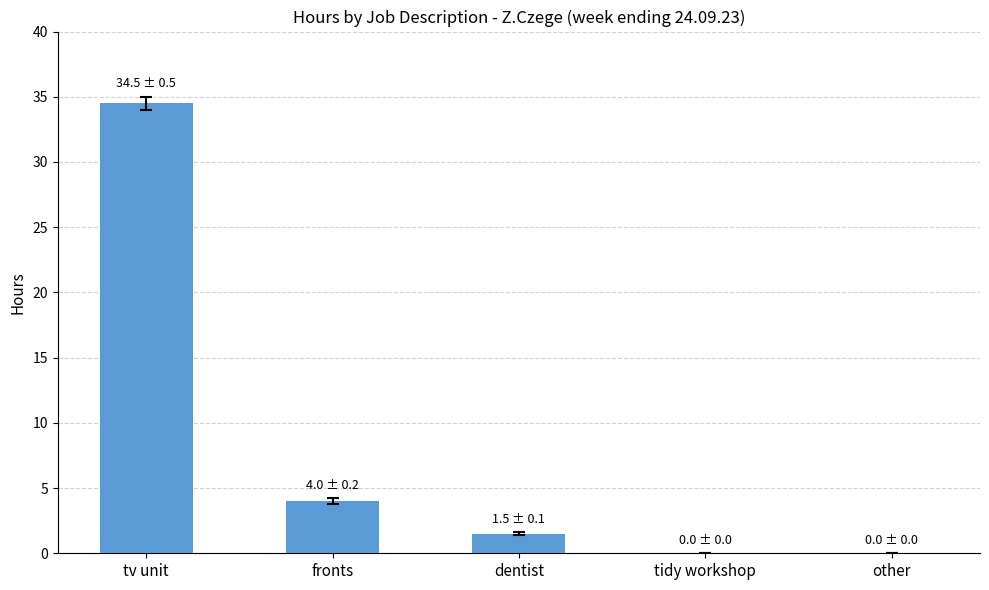

At which category does the chart reach its peak across all series?

tv unit